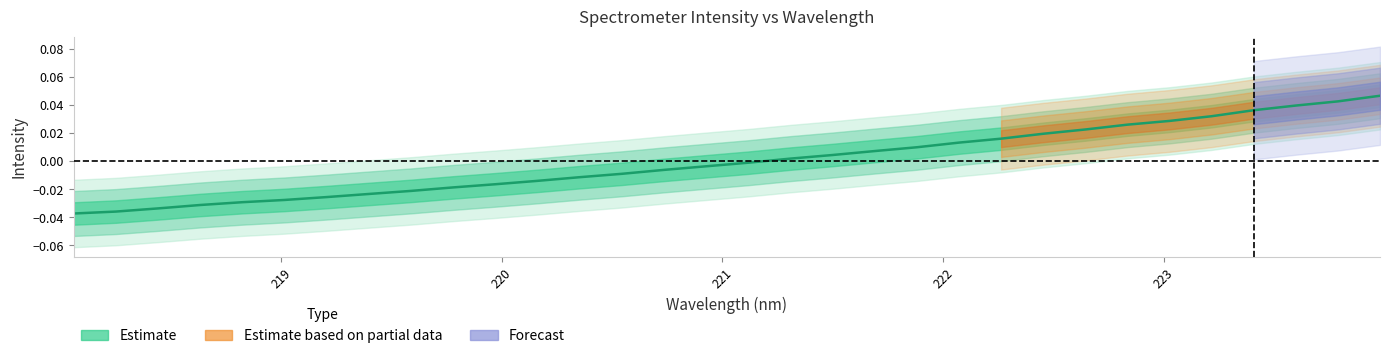

True or false: the data shows -0.0 at 220.3533.

True